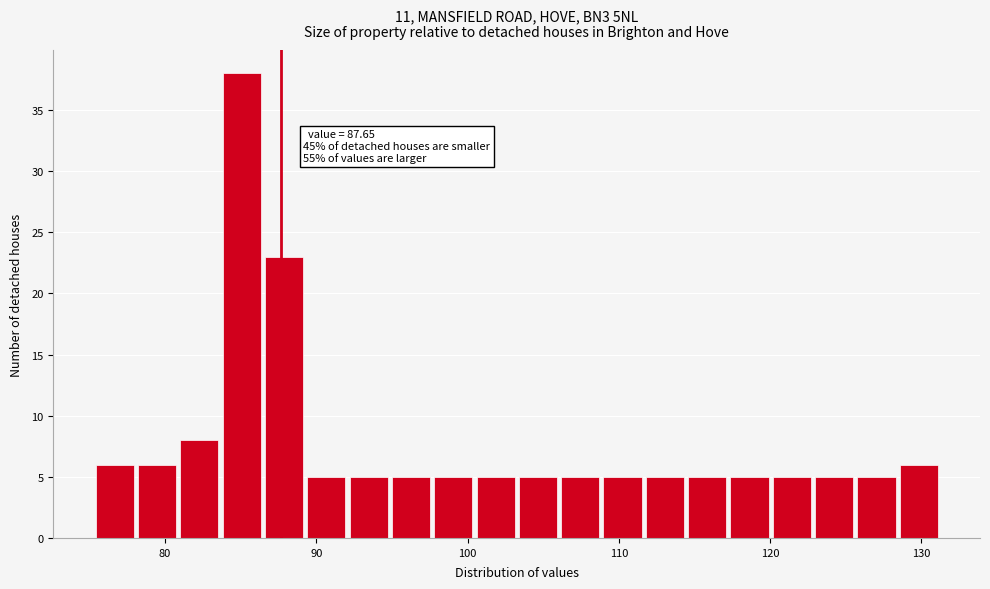

Around what value on the x-axis is the tallest bar? Give the approximate position of its centre, as read against the axis.

85